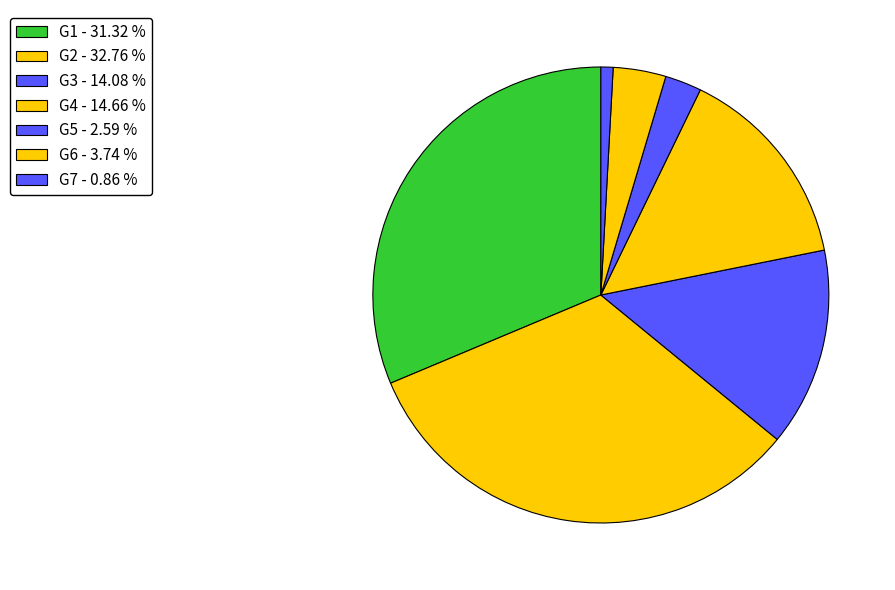

How many segments does this pie chart have?

7